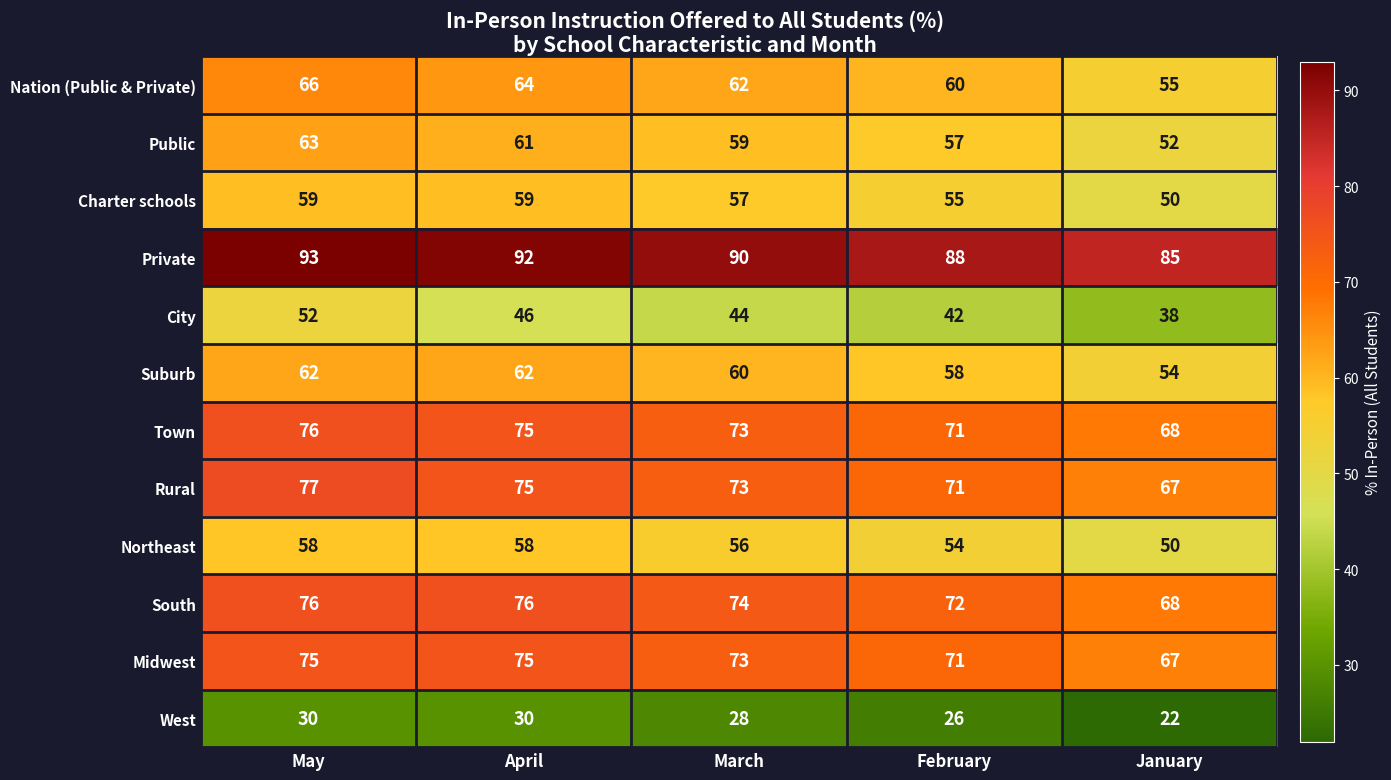

What is the difference between the maximum and minimum values in the City series?

14